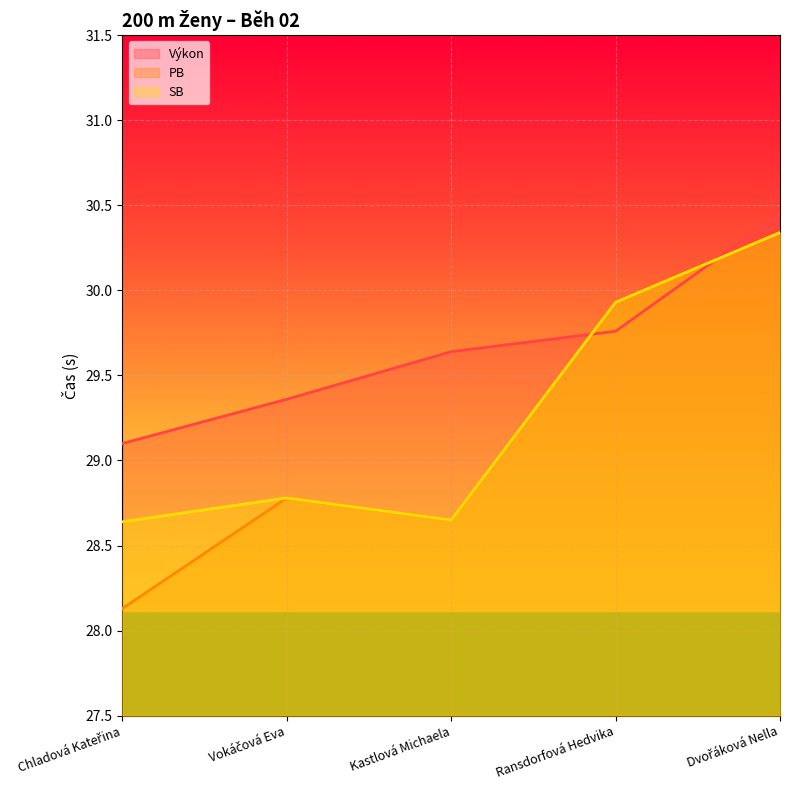

At which category does PB reach its first local peak?

Vokáčová Eva